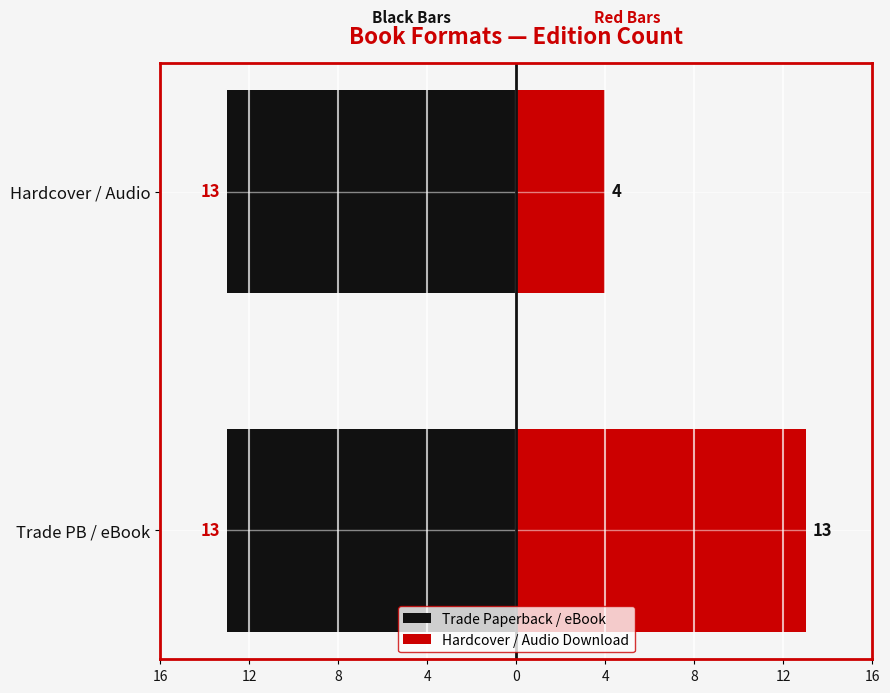

How many groups of bars are there?

2